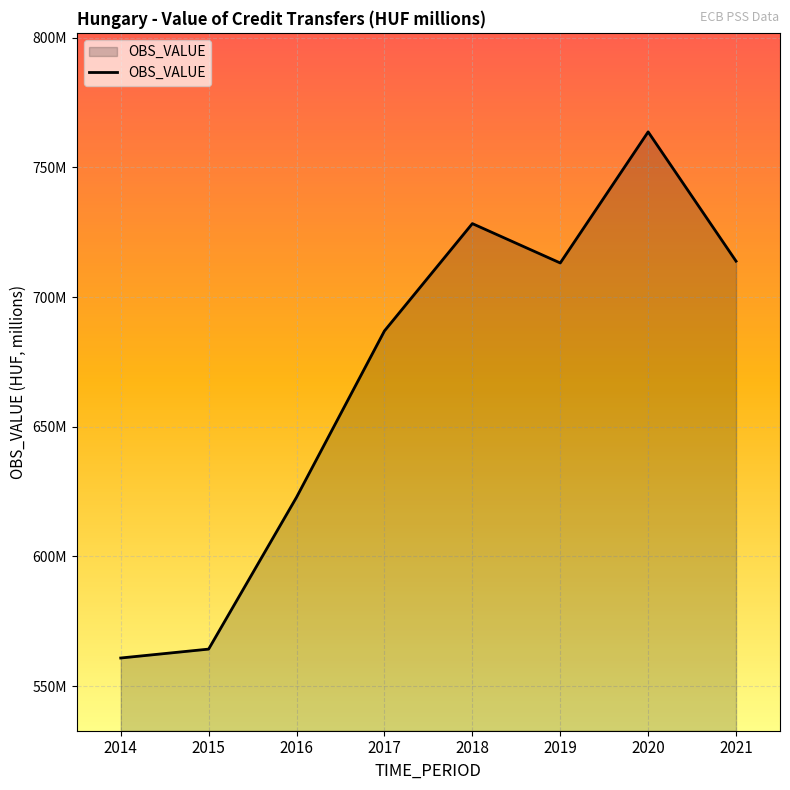

What is the greatest value displayed?

763716947.6